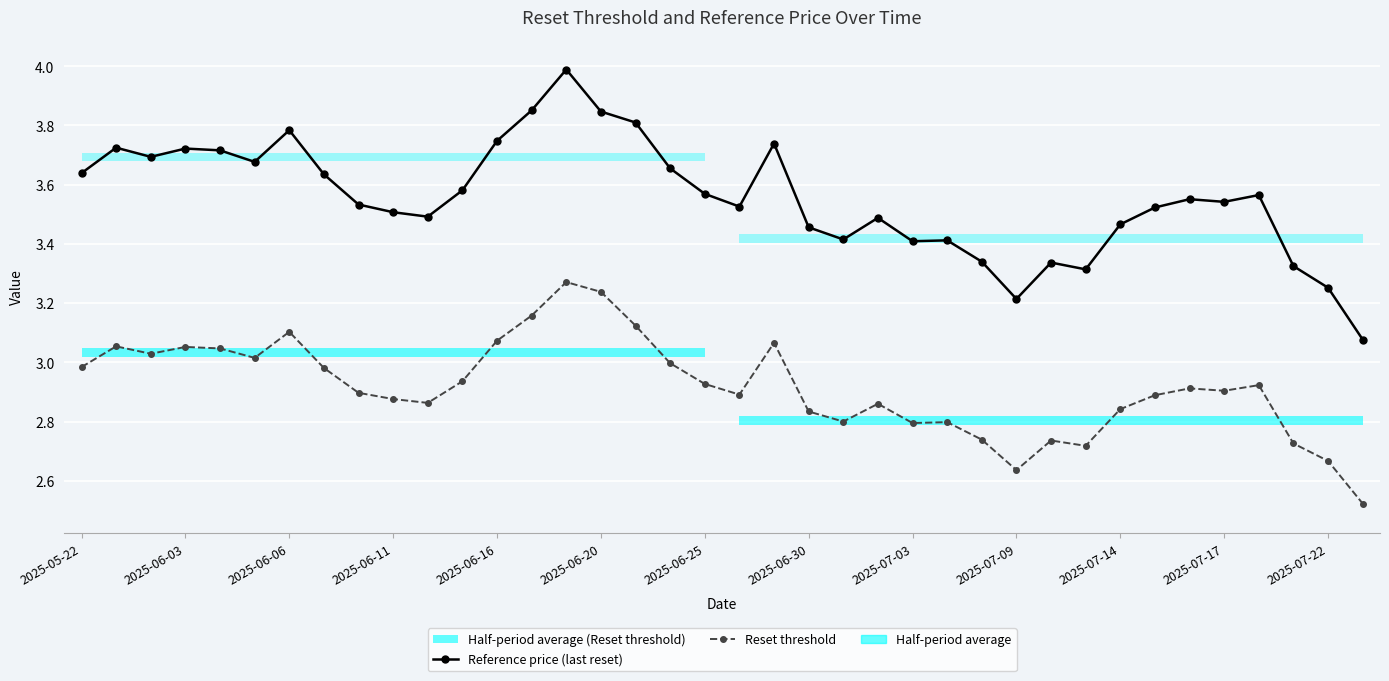

The value of Reset threshold at 25 is 4.9. True or false?

False